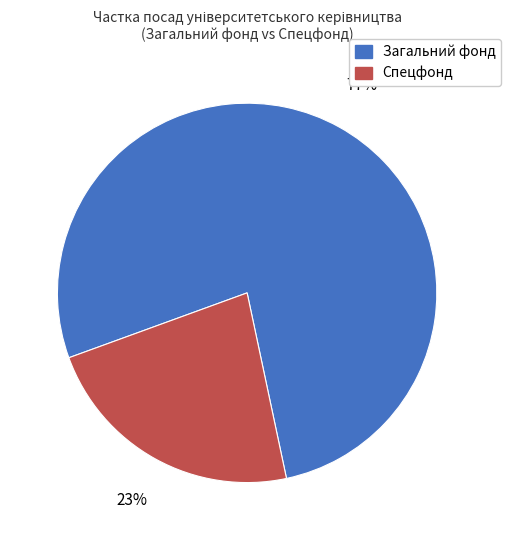

To the nearest percent, what is the difference between the largest and smallest slice percentages?

54%